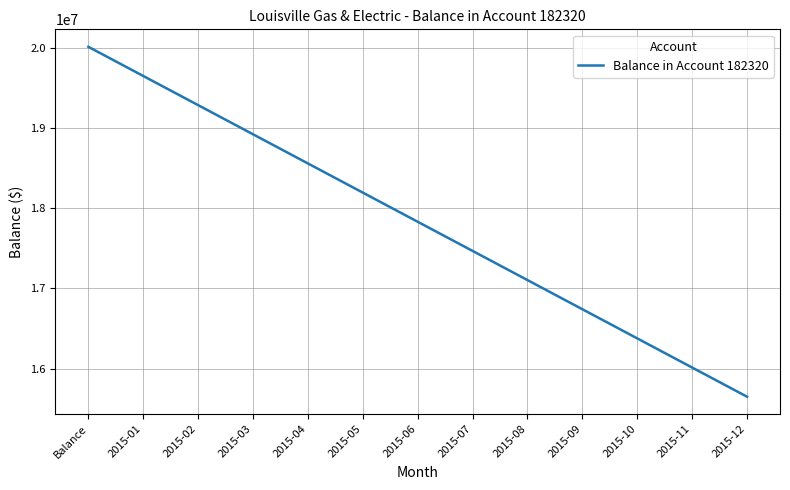

Is this an area chart (filled region under the line)?

No